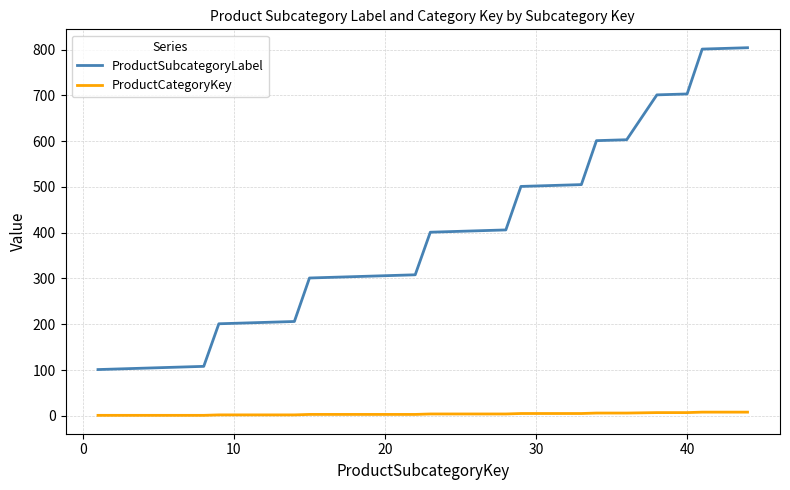

What is the greatest value displayed?

804